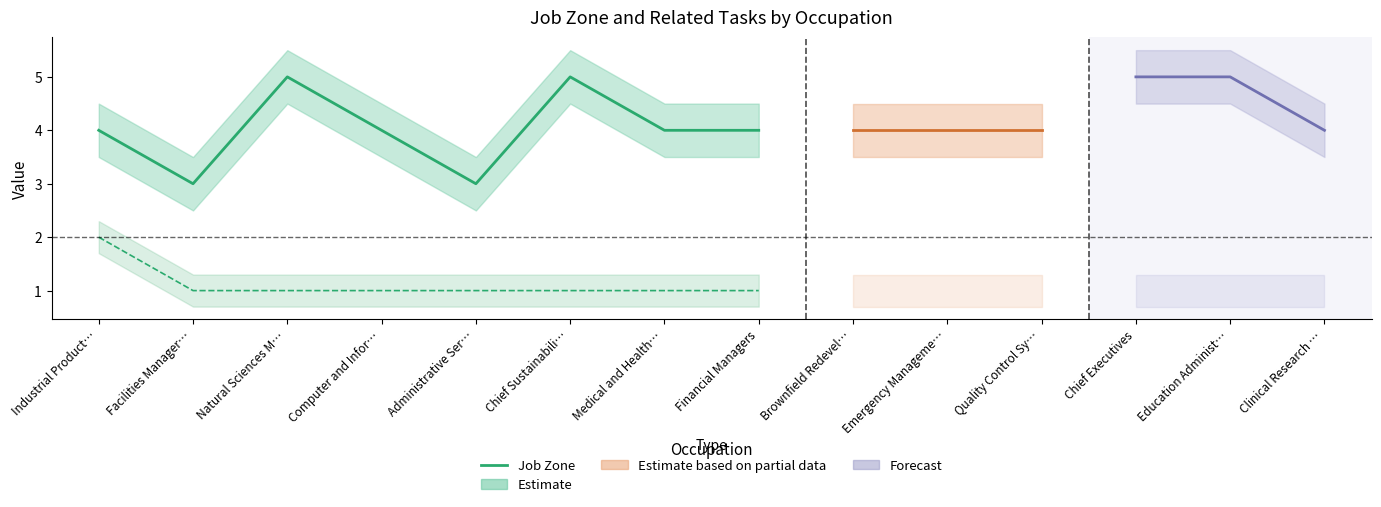

How many points are lower than both their immediate neighbors (excluding endpoints)?

2